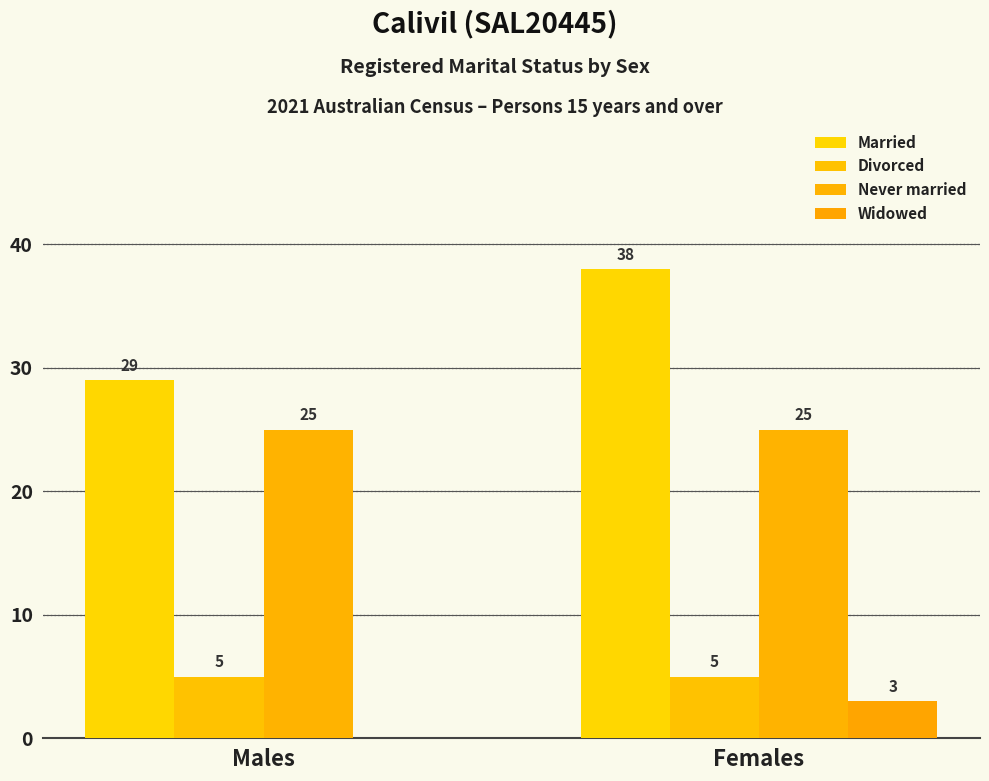

Are the bars horizontal?

No